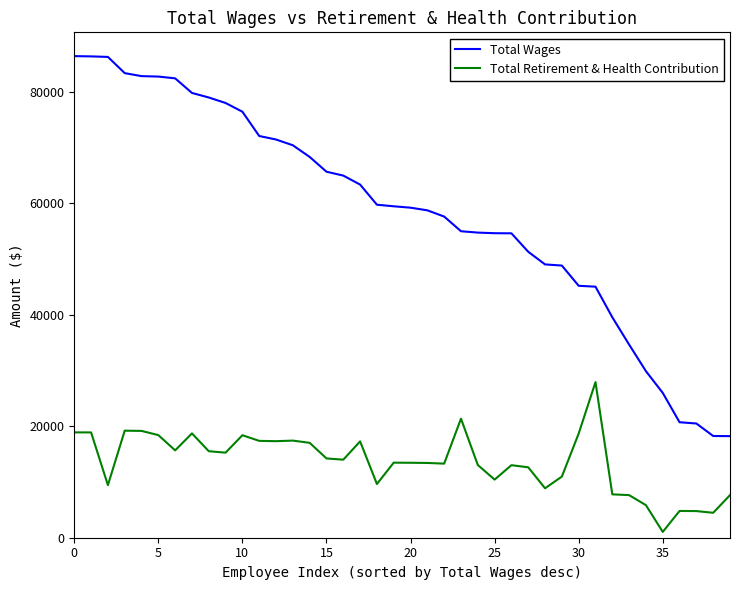

What is the maximum value for Total Retirement & Health Contribution?

27934